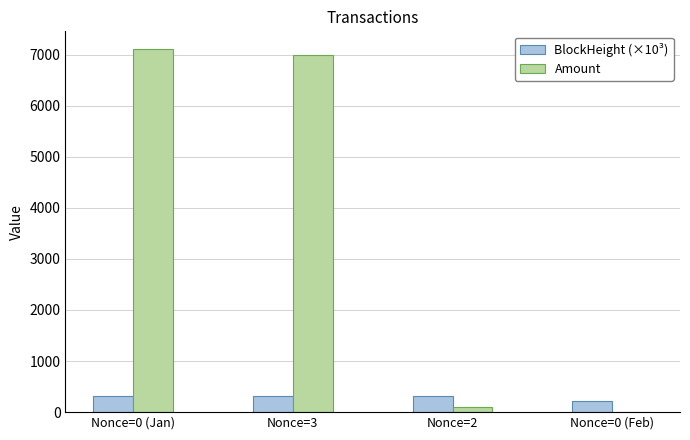

What is the greatest value displayed?

7099.9